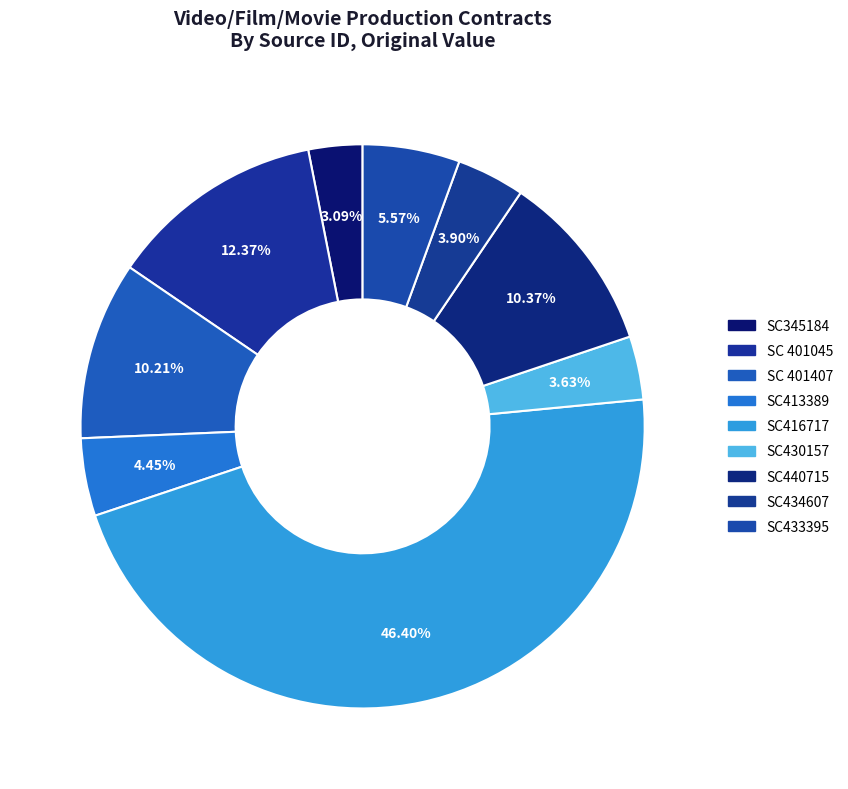

Is it true that SC416717 is 46% of the pie?

True